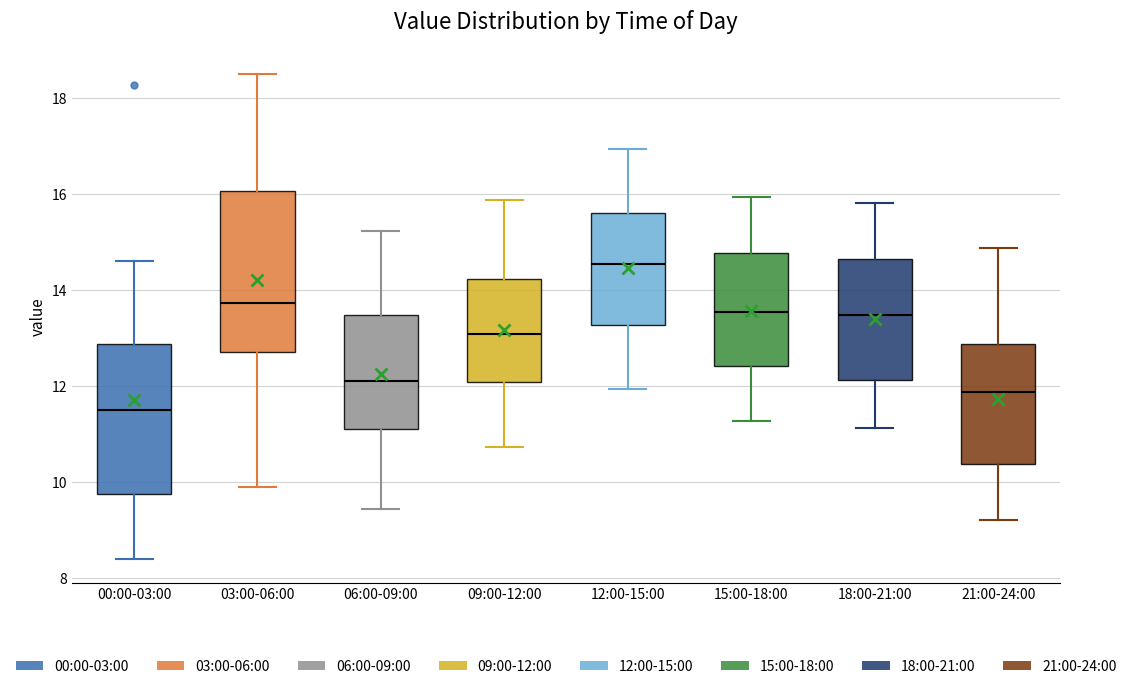

Which box has the highest median line?

12:00-15:00